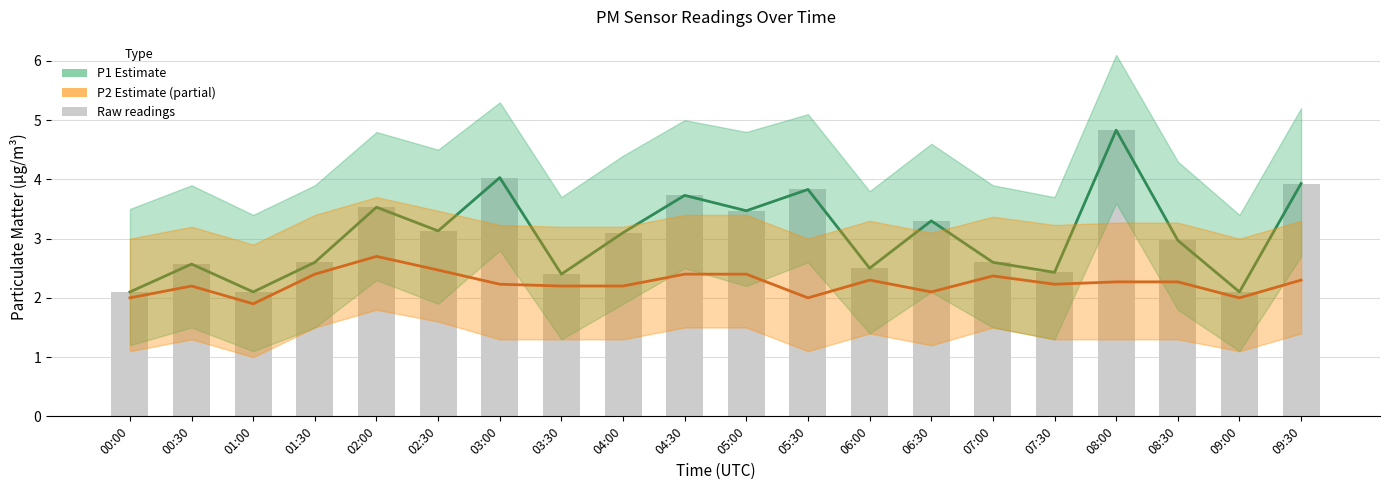

Reading right to left, transcribe all the data shown in this chart.

P1 (PM10): 09:30=3.9	09:00=2.1	08:30=3.0	08:00=4.8	07:30=2.4	07:00=2.6	06:30=3.3	06:00=2.5	05:30=3.8	05:00=3.5	04:30=3.7	04:00=3.1	03:30=2.4	03:00=4.0	02:30=3.1	02:00=3.5	01:30=2.6	01:00=2.1	00:30=2.6	00:00=2.1
P2 (PM2.5): 09:30=2.3	09:00=2.0	08:30=2.3	08:00=2.3	07:30=2.2	07:00=2.4	06:30=2.1	06:00=2.3	05:30=2.0	05:00=2.4	04:30=2.4	04:00=2.2	03:30=2.2	03:00=2.2	02:30=2.5	02:00=2.7	01:30=2.4	01:00=1.9	00:30=2.2	00:00=2.0
Raw P1 readings: 09:30=3.9	09:00=2.1	08:30=3.0	08:00=4.8	07:30=2.4	07:00=2.6	06:30=3.3	06:00=2.5	05:30=3.8	05:00=3.5	04:30=3.7	04:00=3.1	03:30=2.4	03:00=4.0	02:30=3.1	02:00=3.5	01:30=2.6	01:00=2.1	00:30=2.6	00:00=2.1